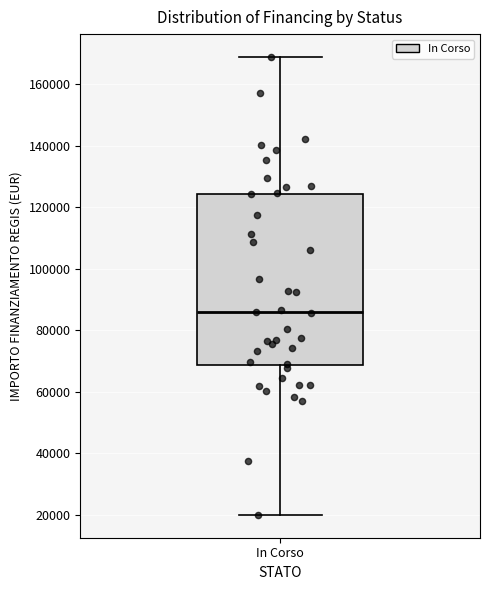

Read this box plot against the y-axis: the position of the median line, the range covered by the box, and the ends of both whiskers. The values are not printed on the chart, so give them approximately, as read against the axis.

median 86000, box 68000 to 124000, whiskers 20000 to 168000